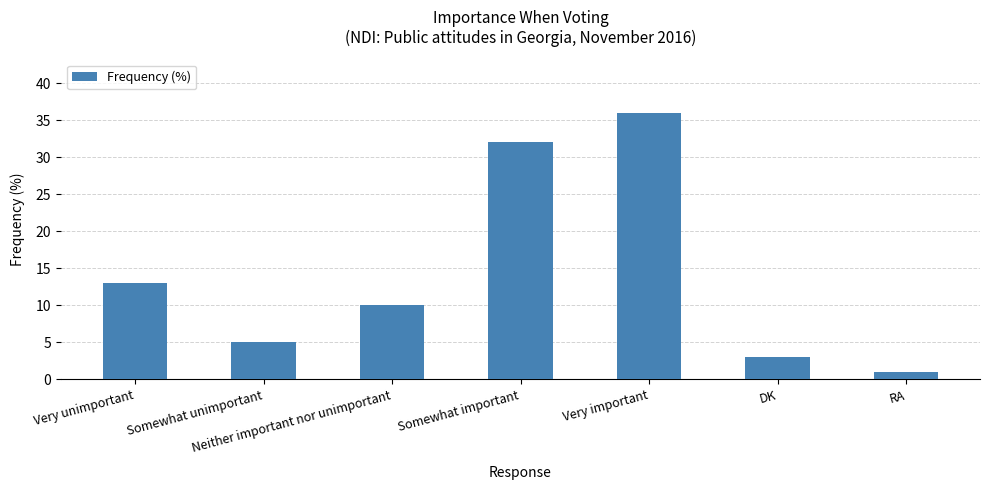

Rank the categories by value from lowest to highest.

RA, DK, Somewhat unimportant, Neither important nor unimportant, Very unimportant, Somewhat important, Very important